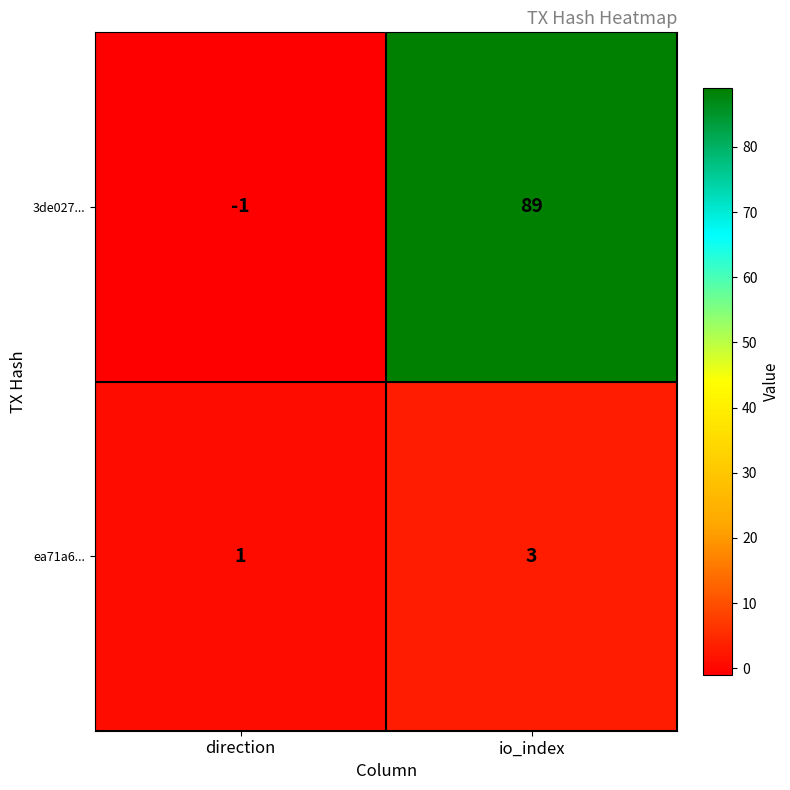

Count the number of categories in the chart.

2